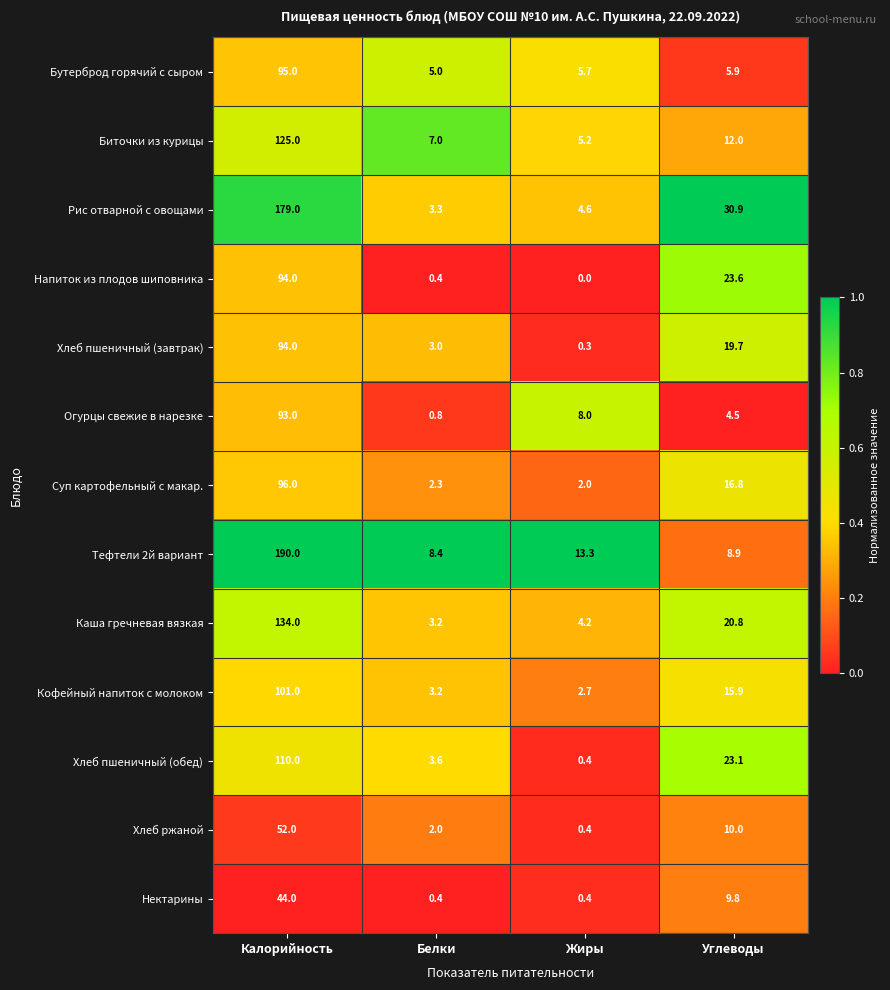

At which label does Суп картофельный с макар. reach its minimum?

Жиры